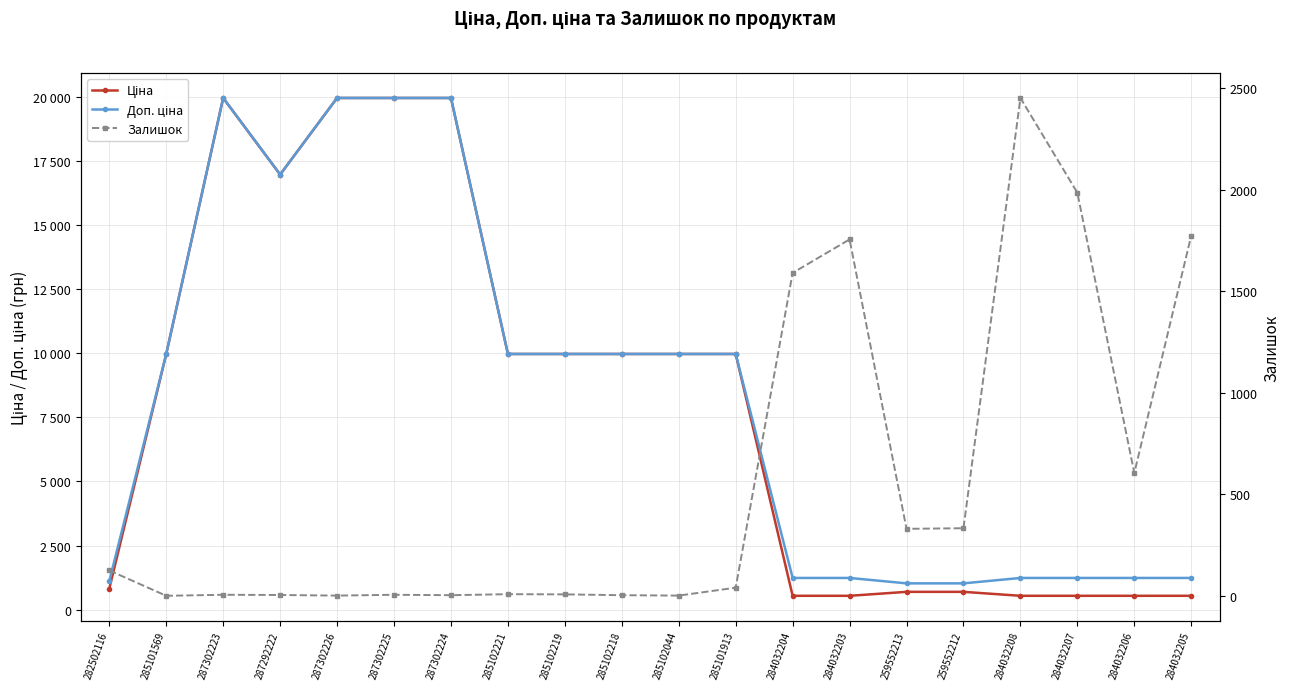

What is the label of the 3rd point from the left?

287302223